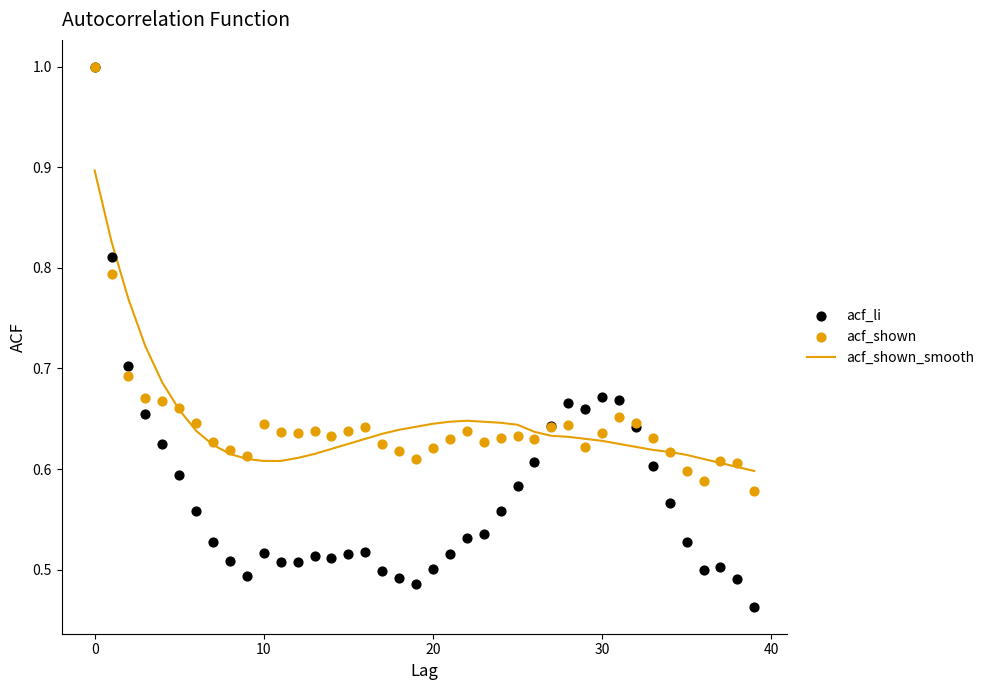

What are all the series names shown in the legend?

acf_shown_smooth, acf_li, acf_shown